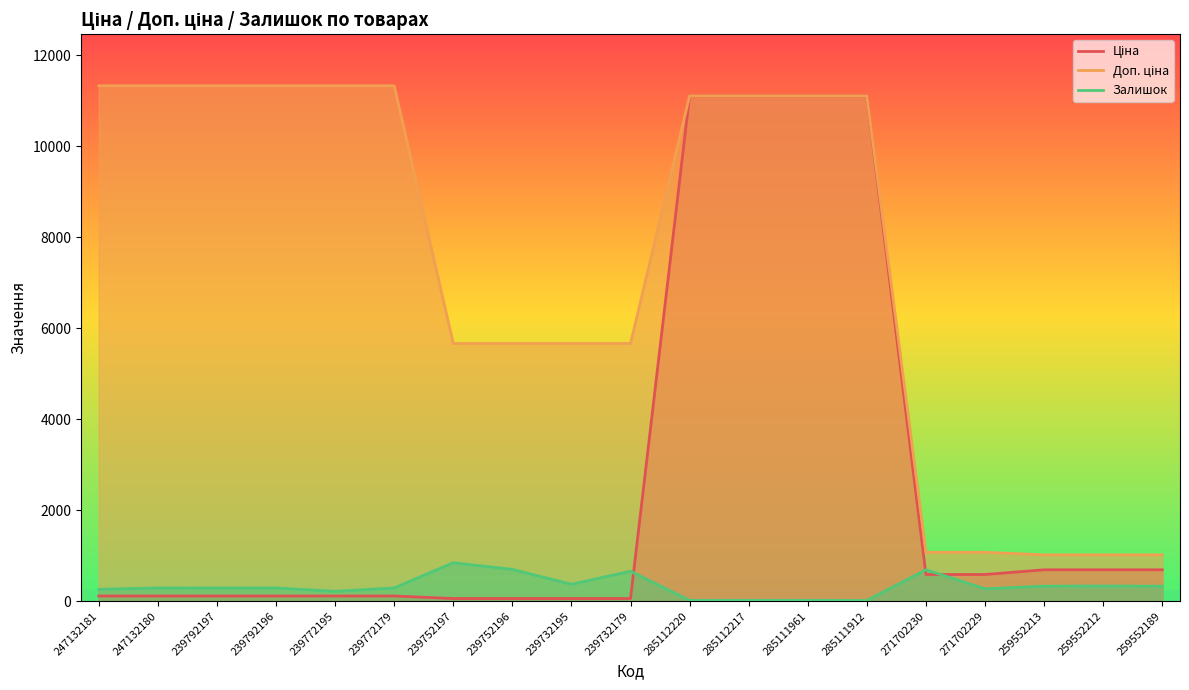

Where is Ціна nearest to the value 5585?

259552213